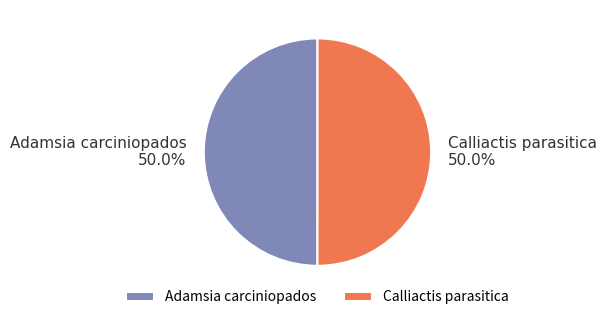

Approximately how many times larger is the value at Calliactis parasitica compared to Adamsia carciniopados?

1.0